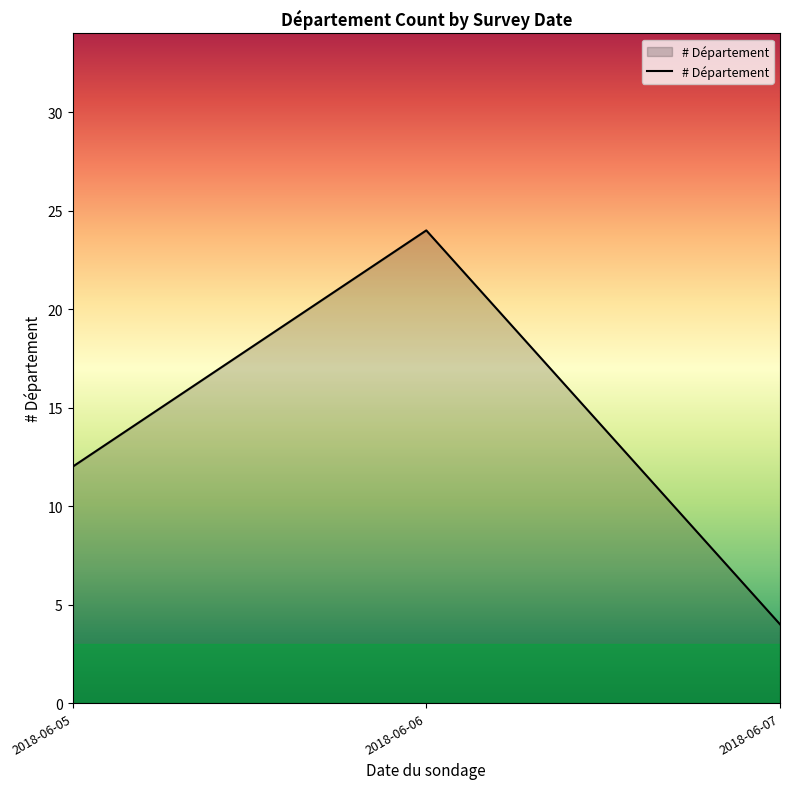

List the labels in order of value, smallest first.

2018-06-07, 2018-06-05, 2018-06-06